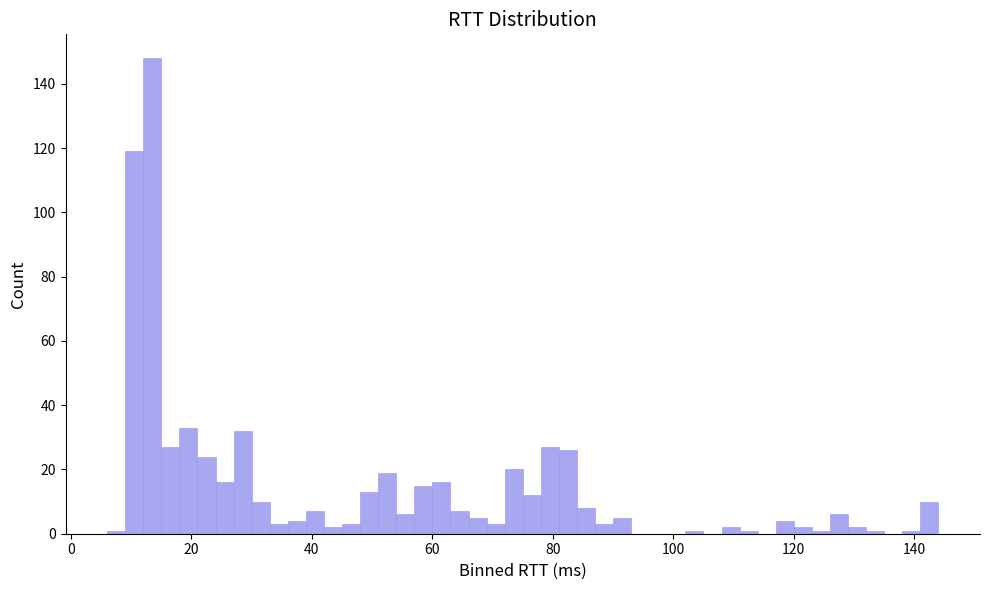

Around what value on the x-axis is the tallest bar? Give the approximate position of its centre, as read against the axis.

14